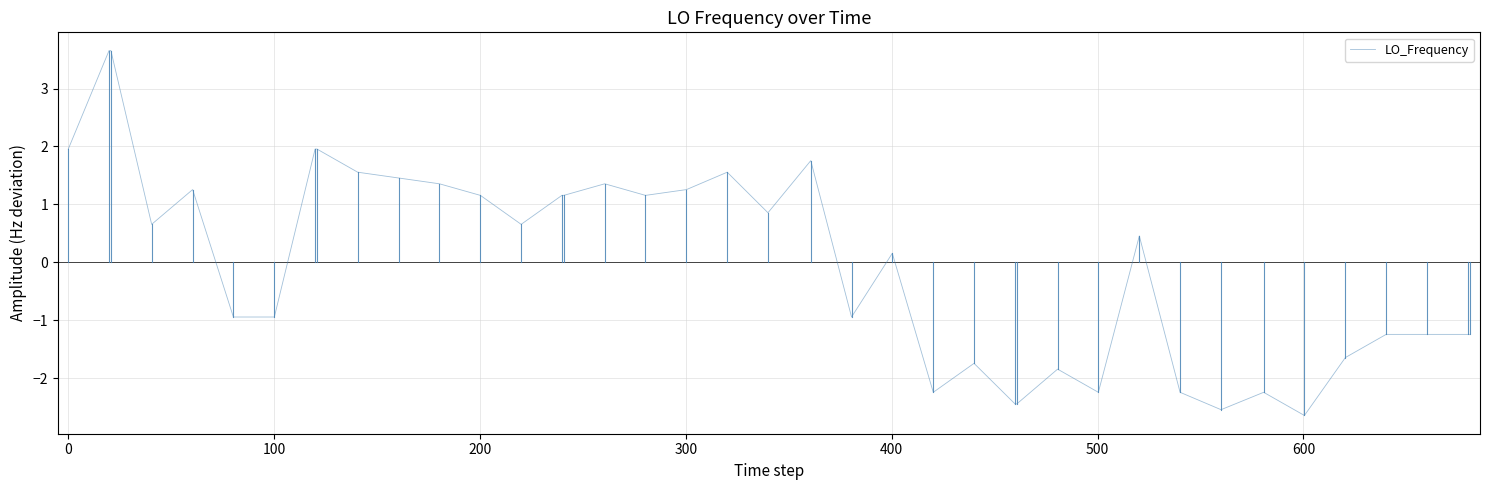

What is the maximum value shown in the chart?

3.7